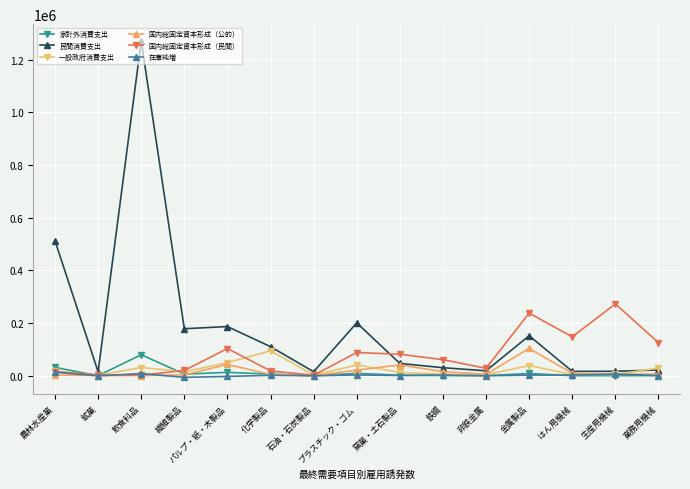

Which series has the largest total across all categories?

民間消費支出